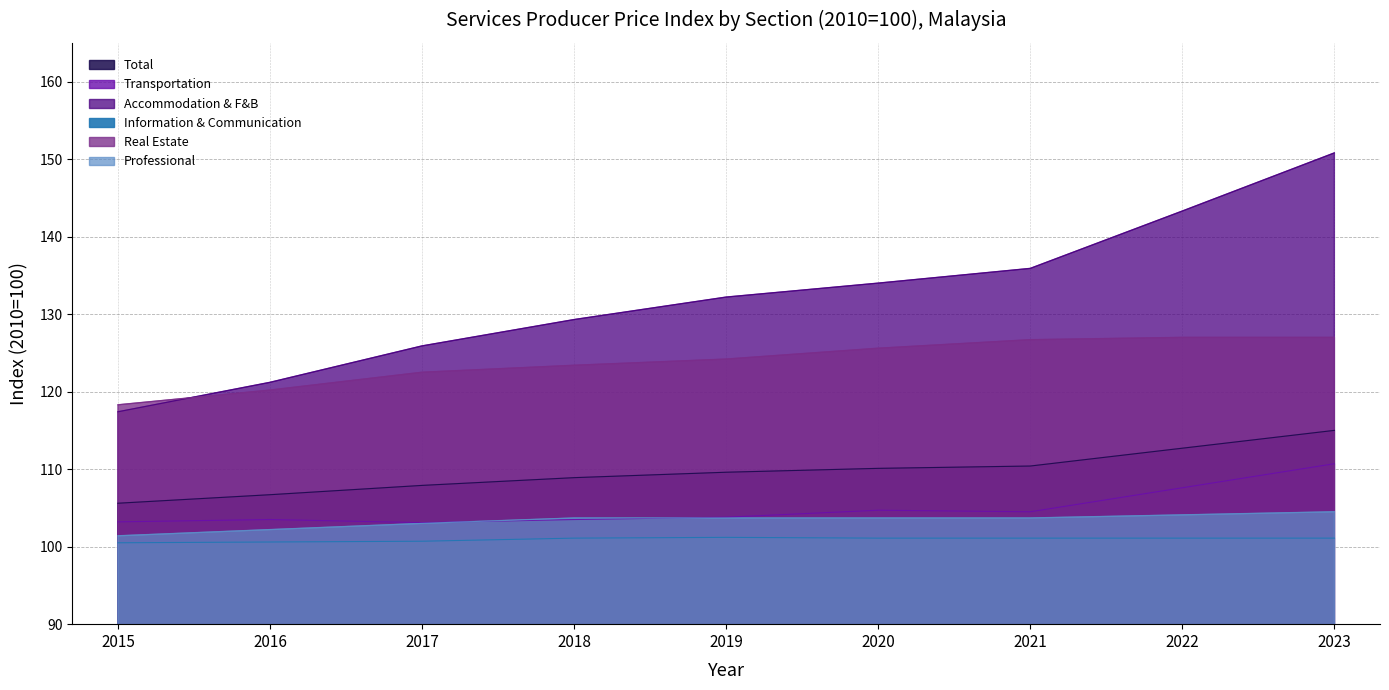

Is it true that Professional equals 103.7 at 2018?

True